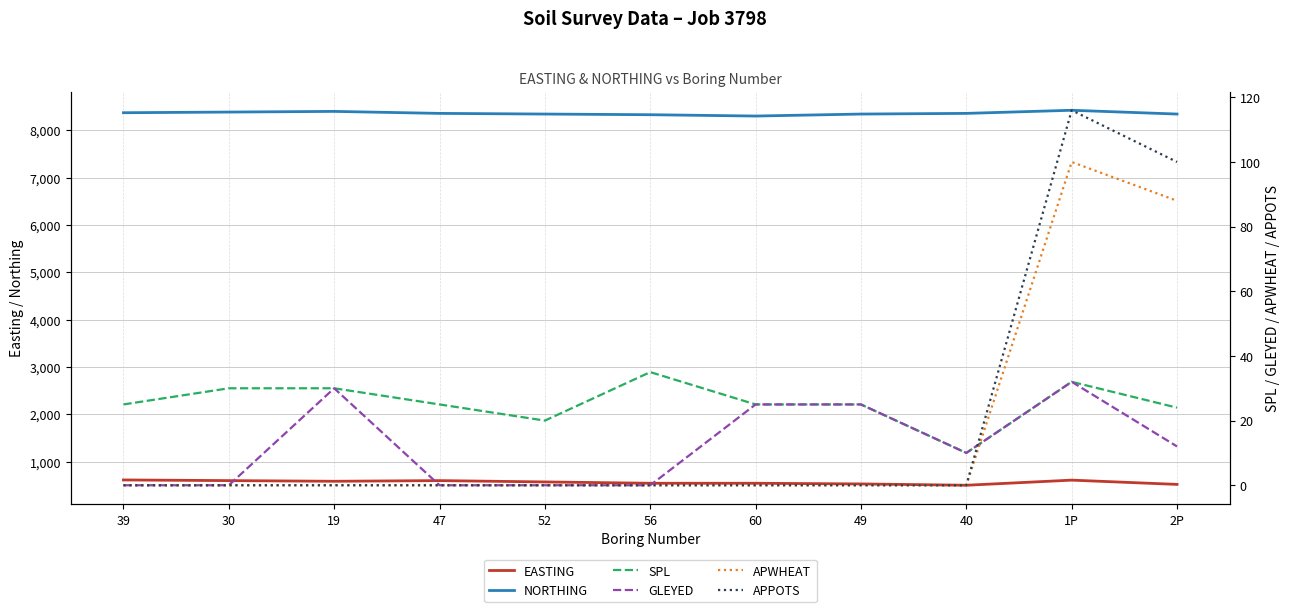

Is it true that APPOTS equals 66 at 19?

False